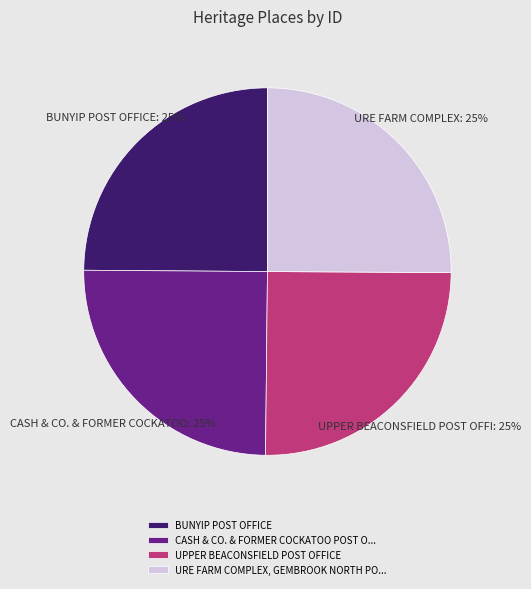

Is there any slice that represents more than half of the pie?

No